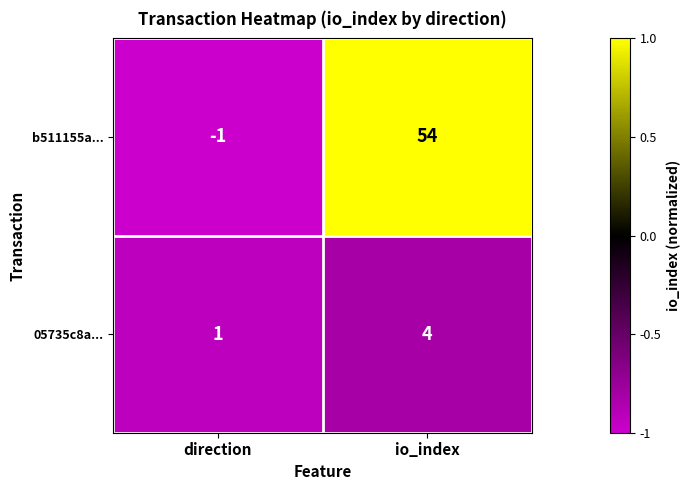

What is the maximum value for 05735c8a...?

4